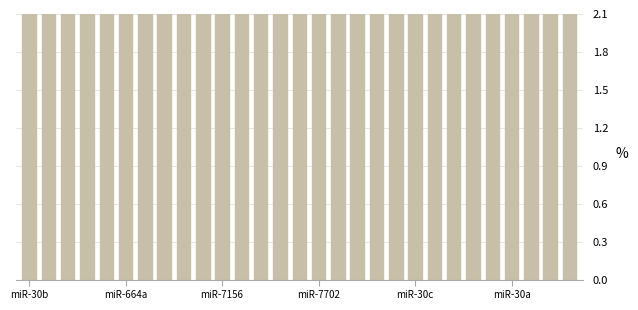

What is the minimum value shown in the chart?

3.4